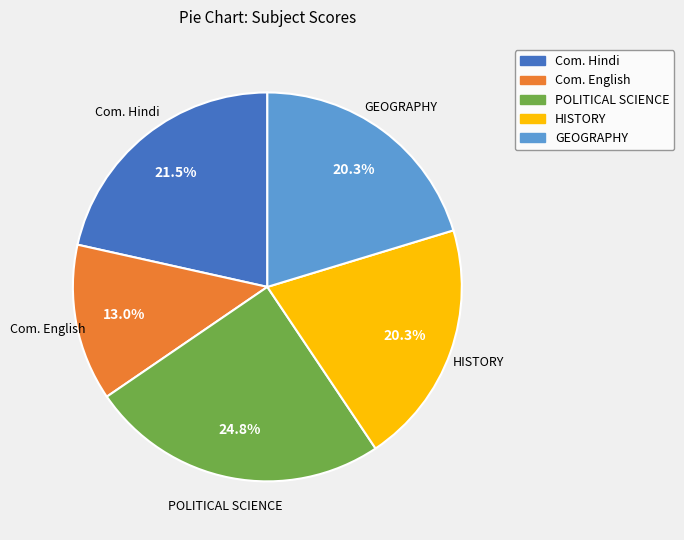

Approximately how many times larger is the value at HISTORY compared to GEOGRAPHY?

1.0